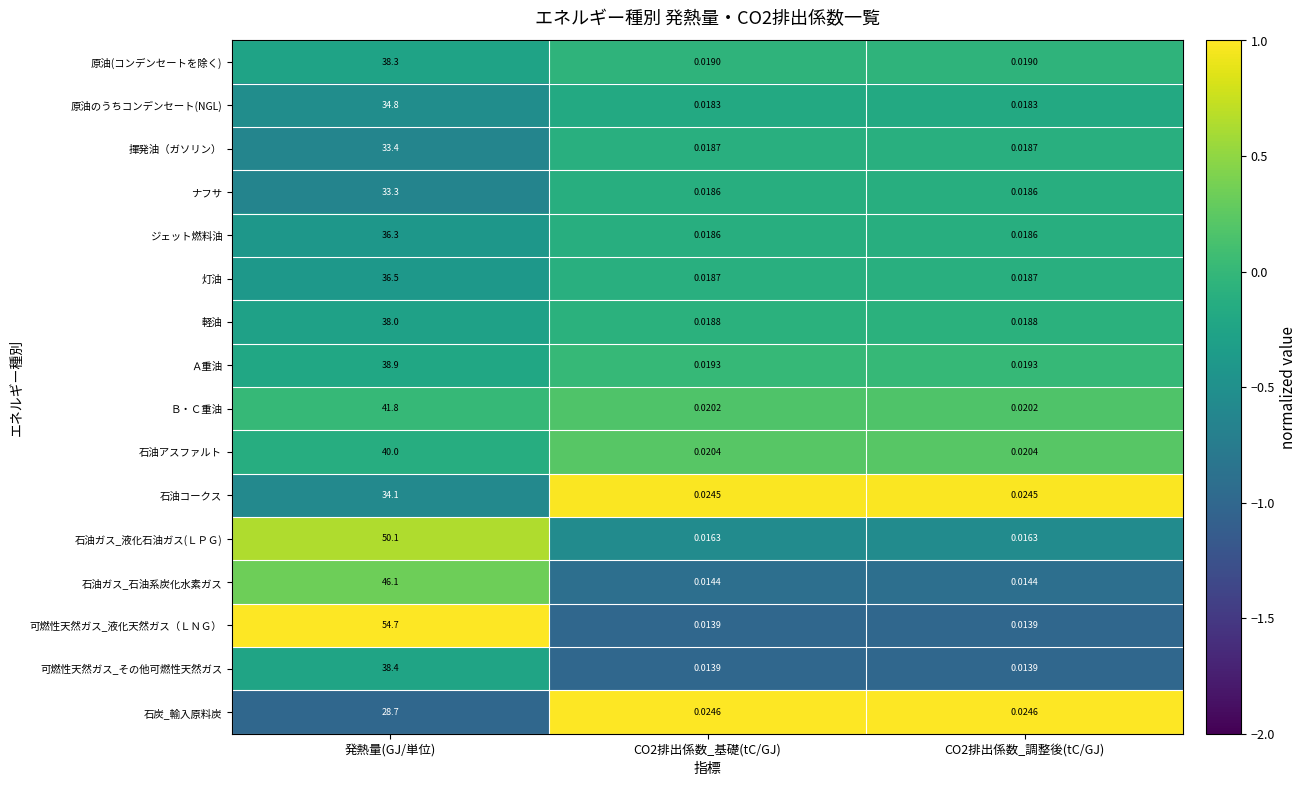

At 発熱量(GJ/単位), list the series in order from largest to smallest.

可燃性天然ガス_液化天然ガス（ＬＮＧ）, 石油ガス_液化石油ガス(ＬＰＧ), 石油ガス_石油系炭化水素ガス, Ｂ・Ｃ重油, 石油アスファルト, Ａ重油, 可燃性天然ガス_その他可燃性天然ガス, 原油(コンデンセートを除く), 軽油, 灯油, ジェット燃料油, 原油のうちコンデンセート(NGL), 石油コークス, 揮発油（ガソリン）, ナフサ, 石炭_輸入原料炭